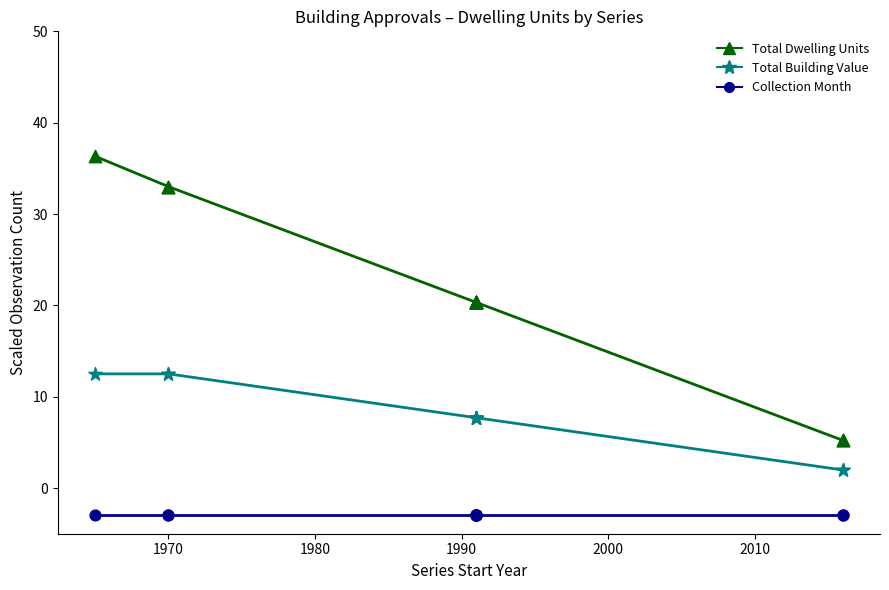

What is the total value across all series at 1970?

42.5